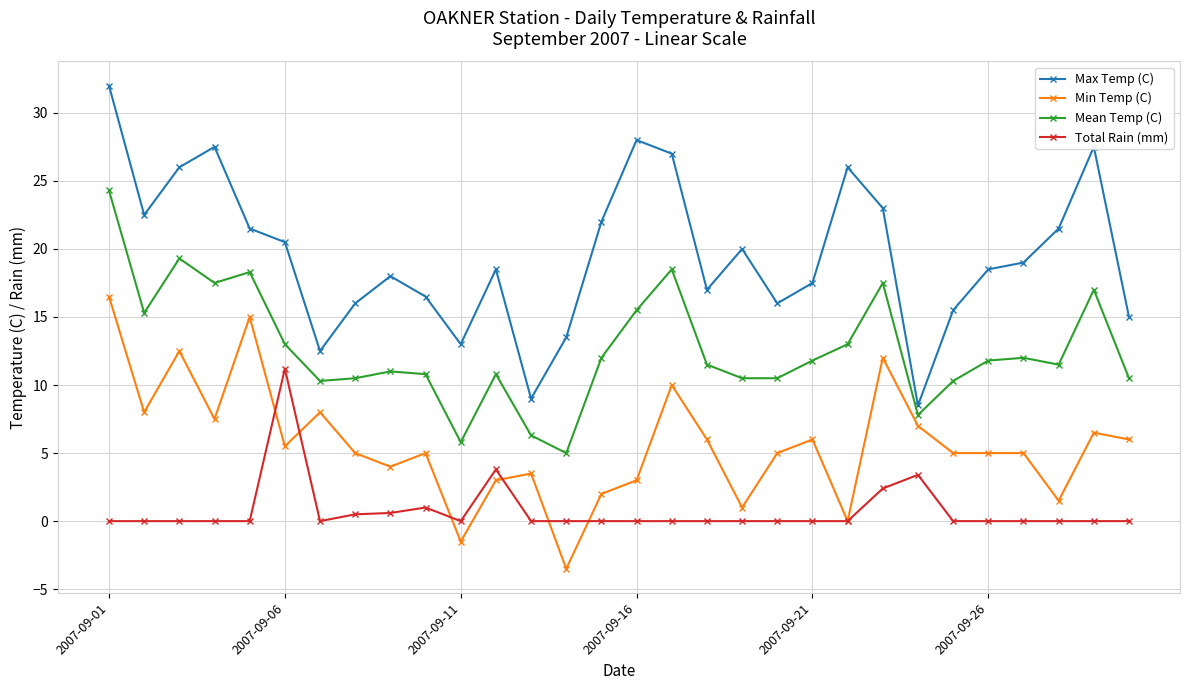

Rank the series by their maximum value, from lowest to highest.

Total Rain (mm), Min Temp (C), Mean Temp (C), Max Temp (C)